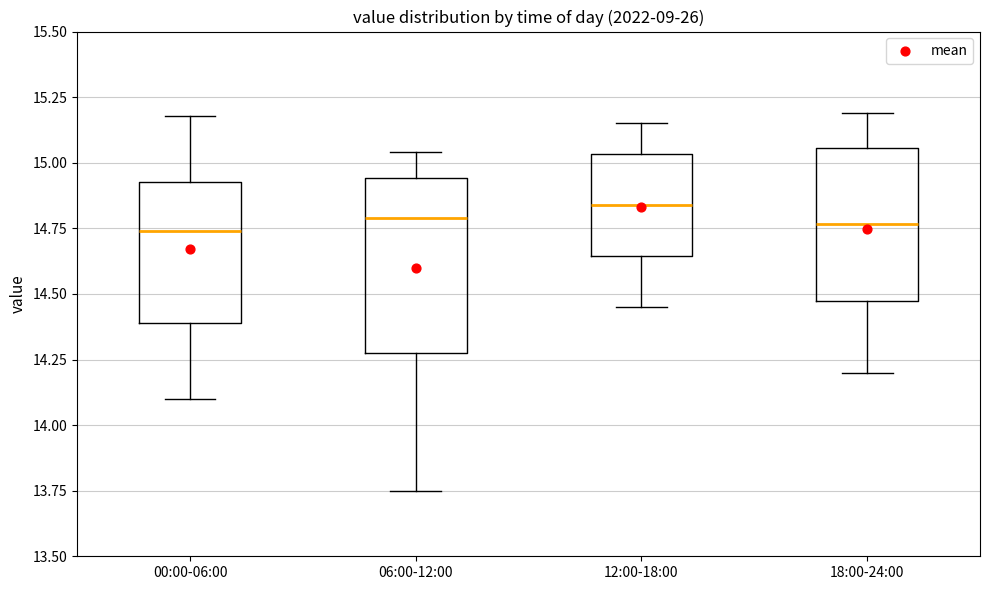

Reading left to right, transcribe this box plot: for each box, give where its median line is, the range the box spans, and where its two whiskers end, as read against the y-axis. The values are not printed on the chart, so give them approximately, as read against the axis.

00:00-06:00: median 14.75, box 14.40 to 14.95, whiskers 14.10 to 15.20
06:00-12:00: median 14.80, box 14.30 to 14.95, whiskers 13.75 to 15.05
12:00-18:00: median 14.85, box 14.65 to 15.05, whiskers 14.45 to 15.15
18:00-24:00: median 14.75, box 14.45 to 15.05, whiskers 14.20 to 15.20